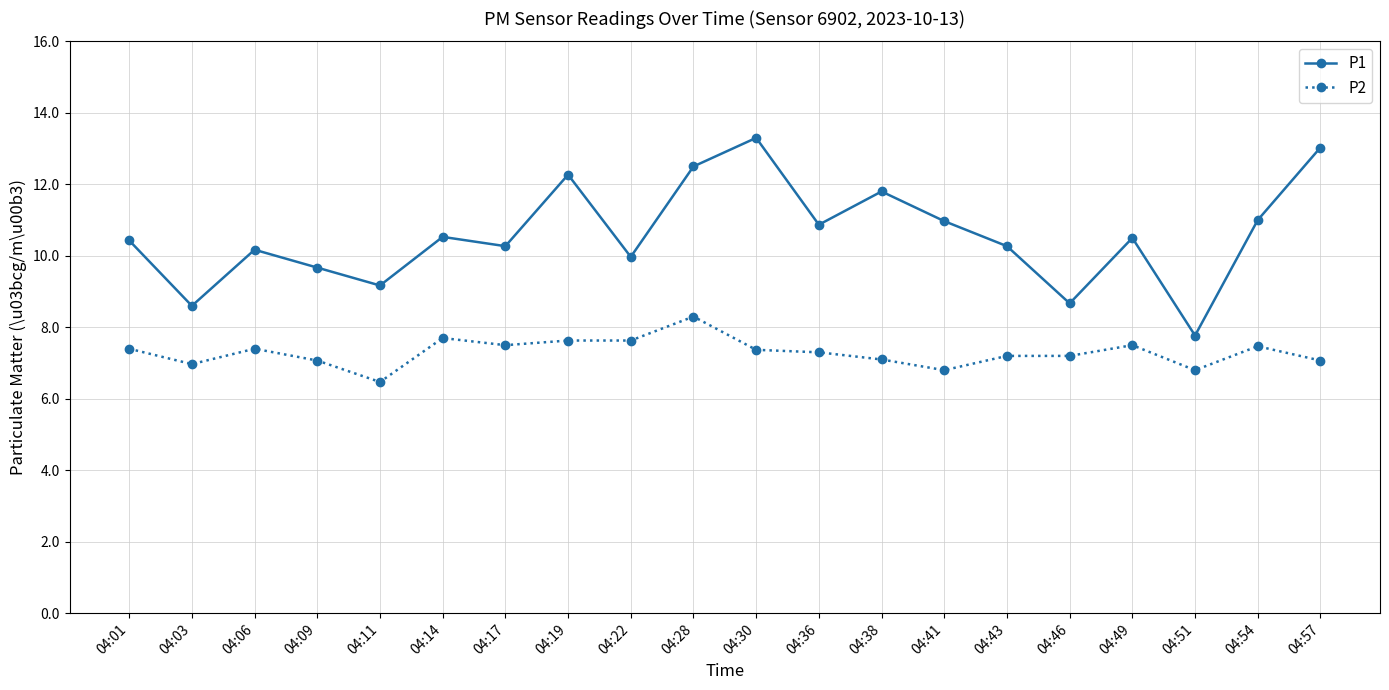

Reading left to right, transcribe all the data shown in this chart.

P1: 04:01=10.4	04:03=8.6	04:06=10.2	04:09=9.7	04:11=9.2	04:14=10.5	04:17=10.3	04:19=12.3	04:22=10.0	04:28=12.5	04:30=13.3	04:36=10.9	04:38=11.8	04:41=11.0	04:43=10.3	04:46=8.7	04:49=10.5	04:51=7.8	04:54=11.0	04:57=13.0
P2: 04:01=7.4	04:03=7.0	04:06=7.4	04:09=7.1	04:11=6.5	04:14=7.7	04:17=7.5	04:19=7.6	04:22=7.6	04:28=8.3	04:30=7.4	04:36=7.3	04:38=7.1	04:41=6.8	04:43=7.2	04:46=7.2	04:49=7.5	04:51=6.8	04:54=7.5	04:57=7.1